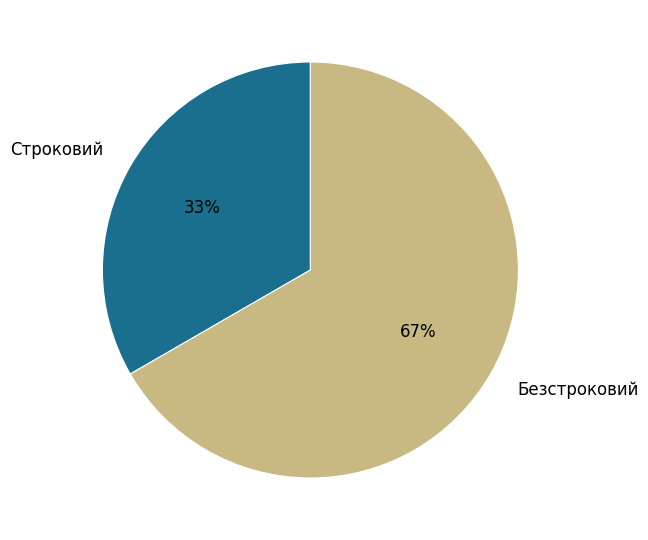

Which has a higher value, Строковий or Безстроковий?

Безстроковий